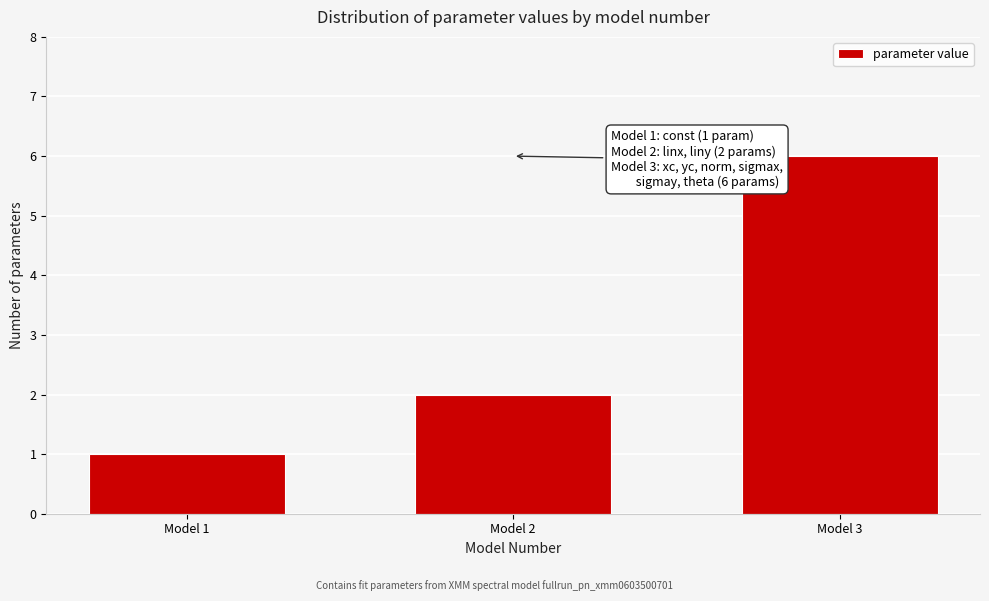

Reading left to right, list all the values displayed in this chart.

Model 1=1	Model 2=2	Model 3=6